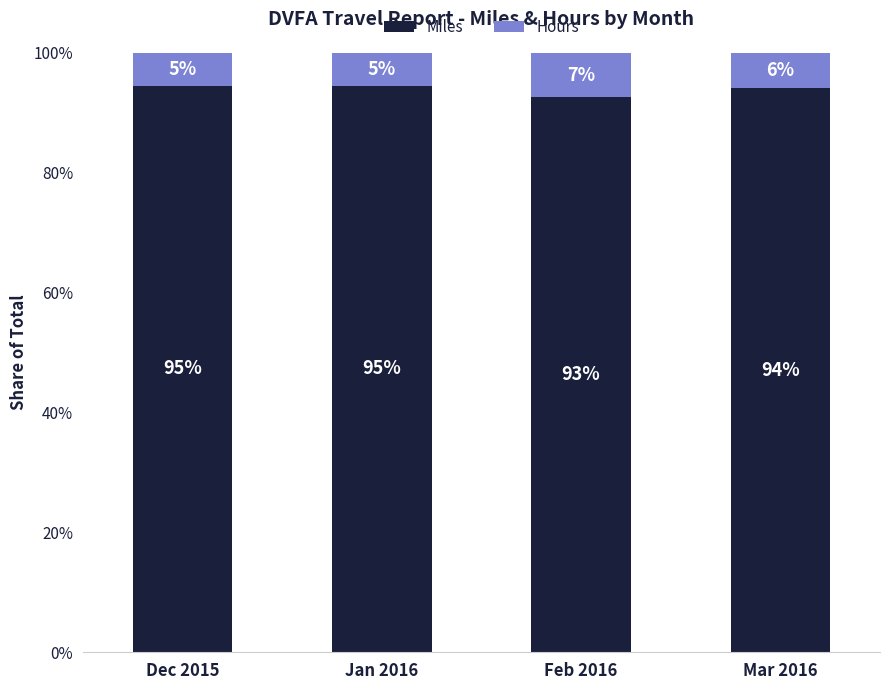

At which label does Miles first exceed 94?

Dec 2015